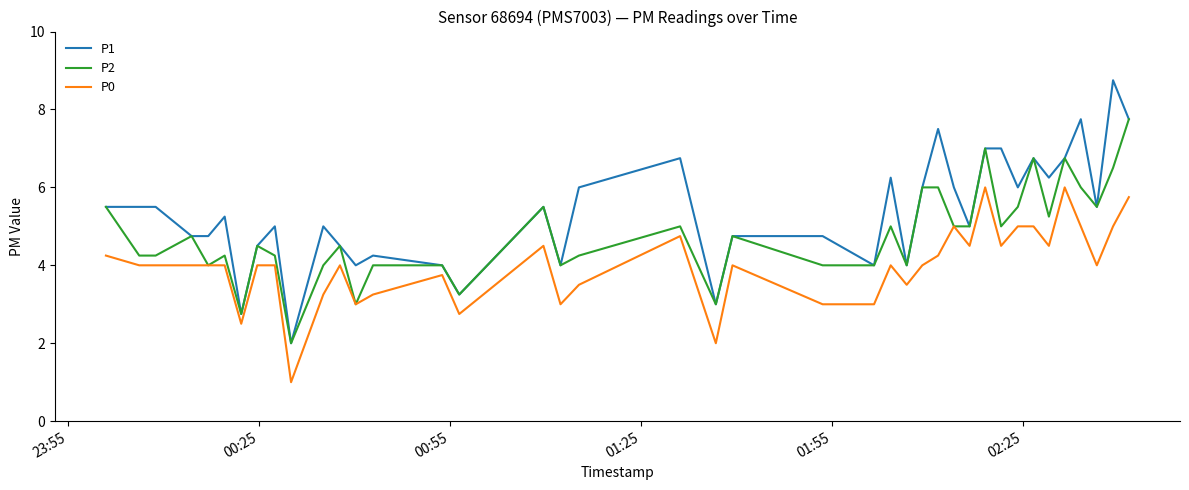

Does the chart display data point markers on the line(s)?

No